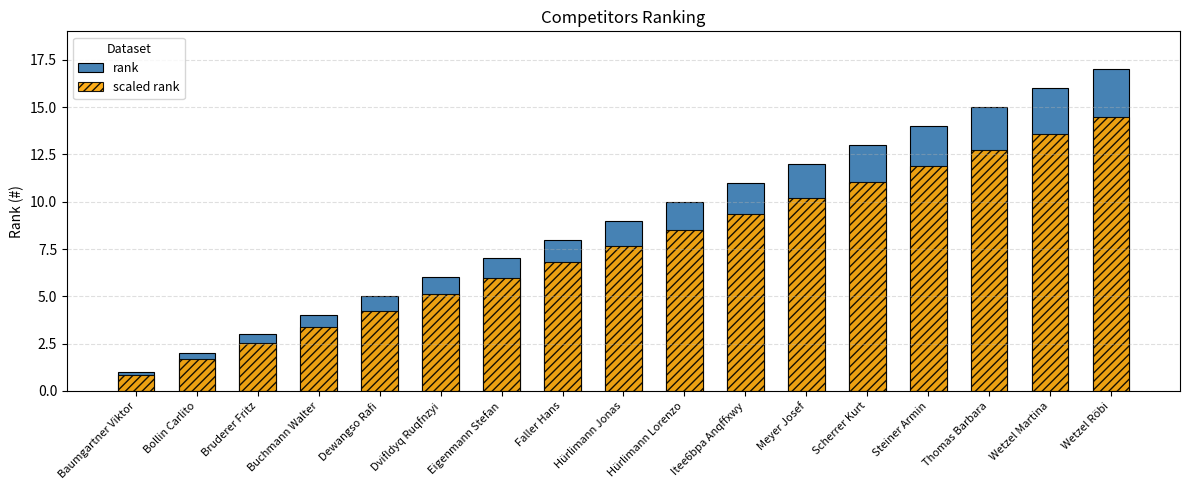

Rank the categories by rank value from highest to lowest.

Wetzel Röbi, Wetzel Martina, Thomas Barbara, Steiner Armin, Scherrer Kurt, Meyer Josef, Itee6bpa Anqffxwy, Hürlimann Lorenzo, Hürlimann Jonas, Faller Hans, Eigenmann Stefan, Dvifldyq Ruqfnzyi, Dewangso Rafi, Buchmann Walter, Bruderer Fritz, Bollin Carlito, Baumgartner Viktor